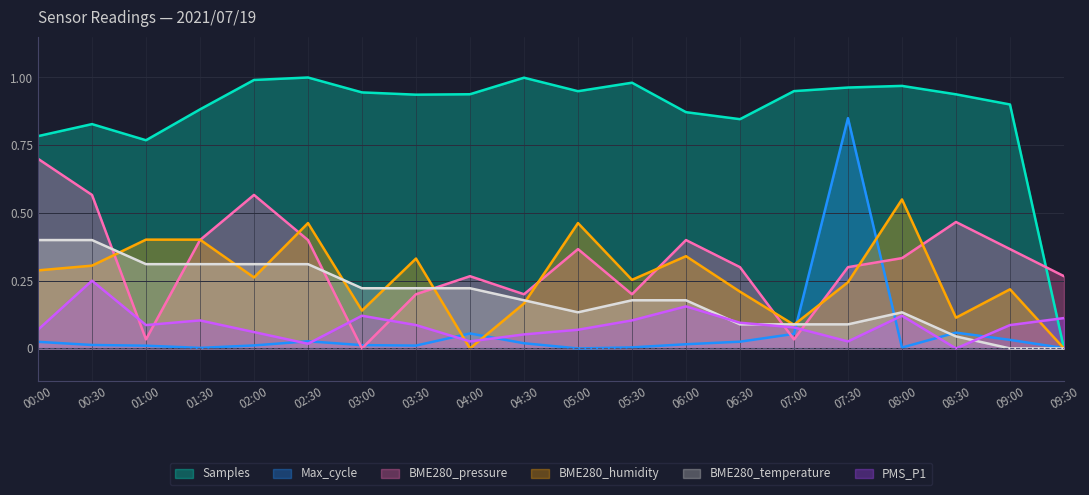

The value of BME280_temperature at 00:30 is 0.4. True or false?

True